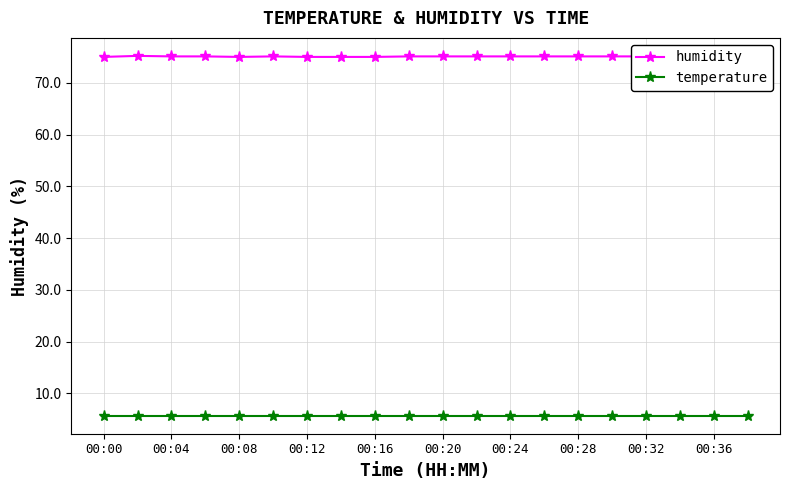

What is the lowest value of the temperature series?

5.7